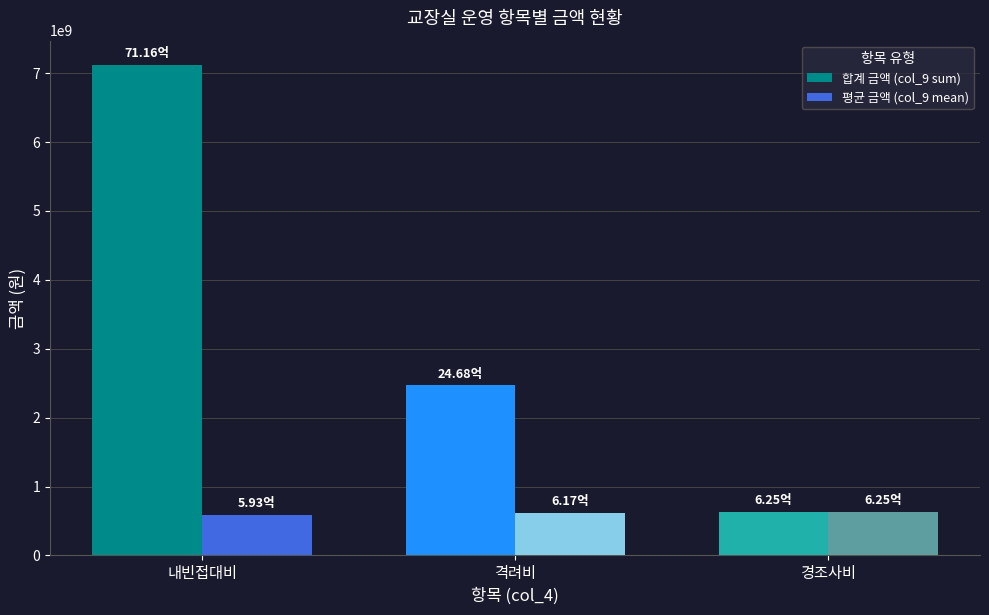

The value of 평균 금액 (col_9 mean) at 격려비 is 616909397.5. True or false?

True